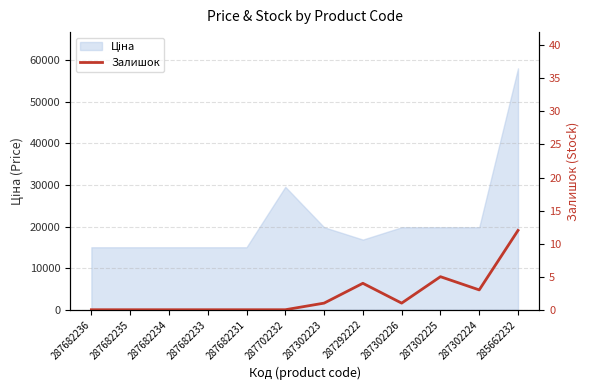

At which category does the data reach its first local valley?

287302226